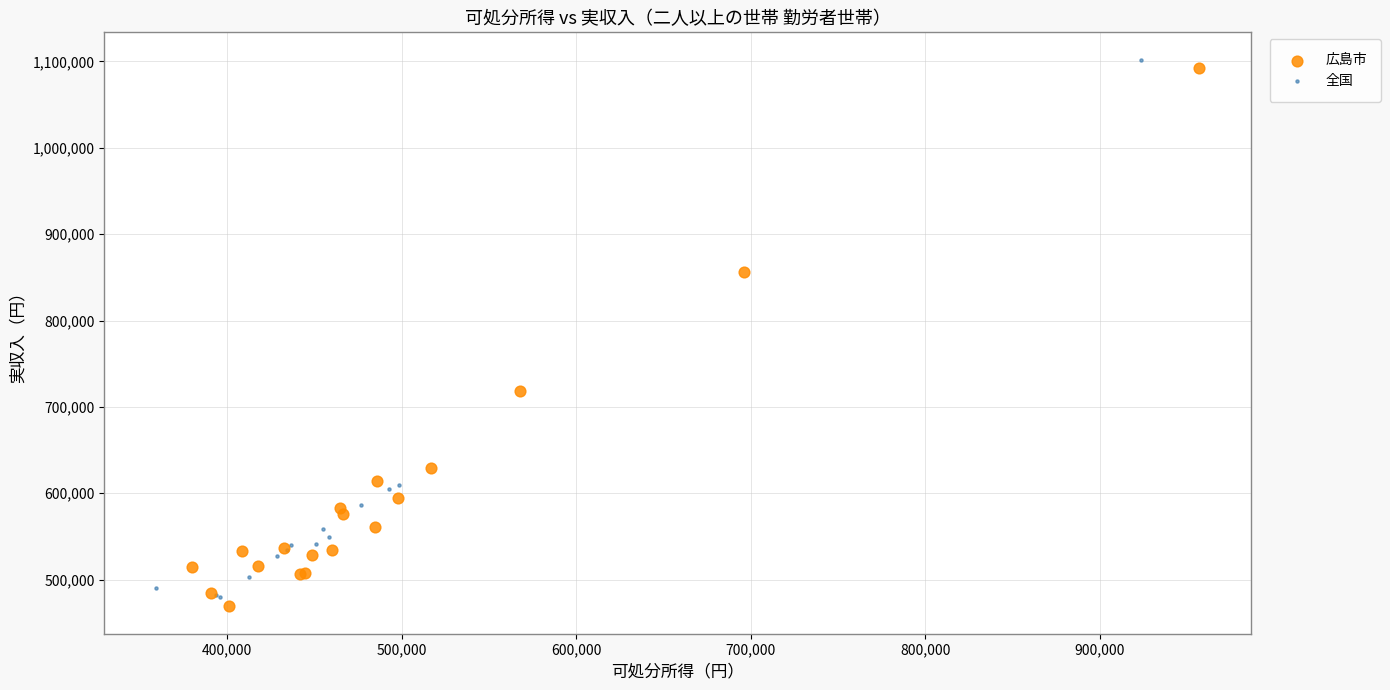

Which series contains the highest Y value?

全国